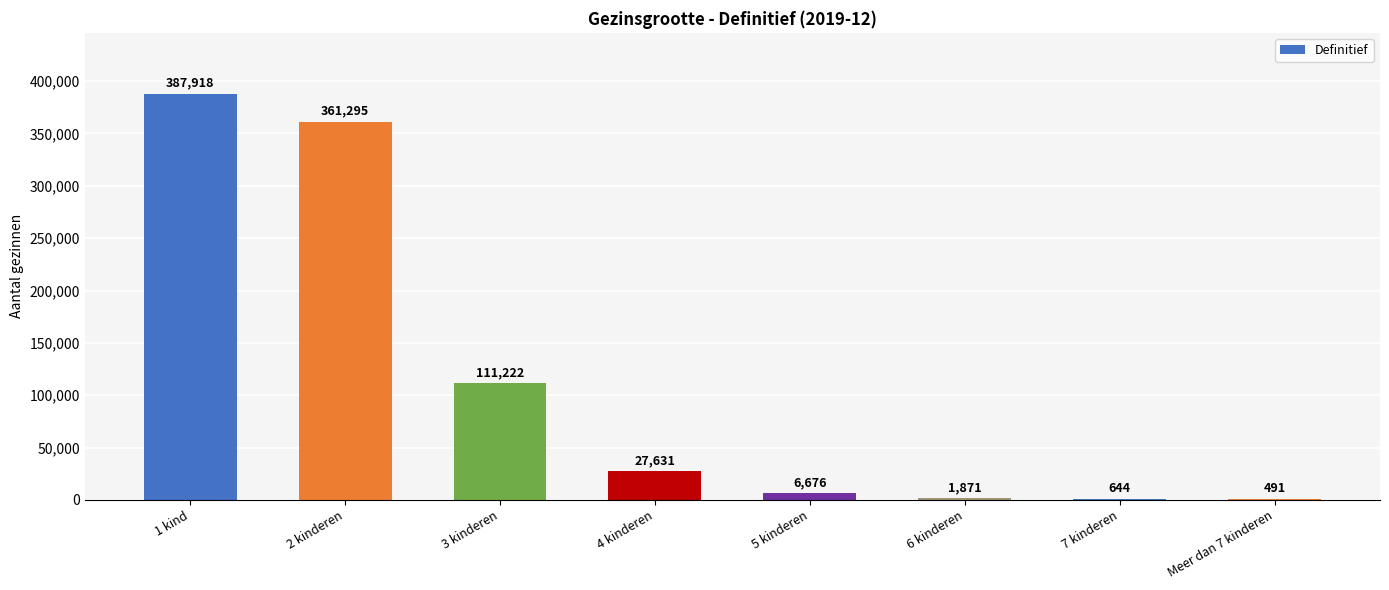

Is it true that the value at 4 kinderen is 27631?

True